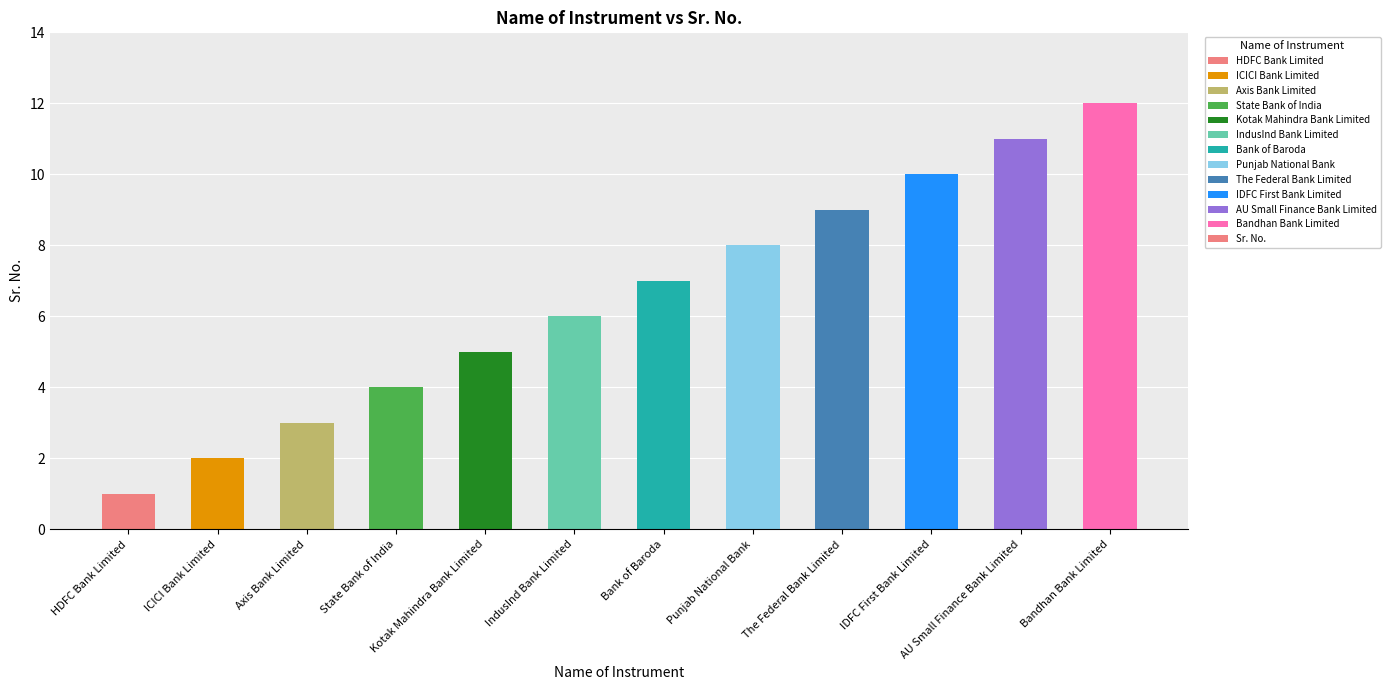

Where is the data nearest to the value 6?

IndusInd Bank Limited